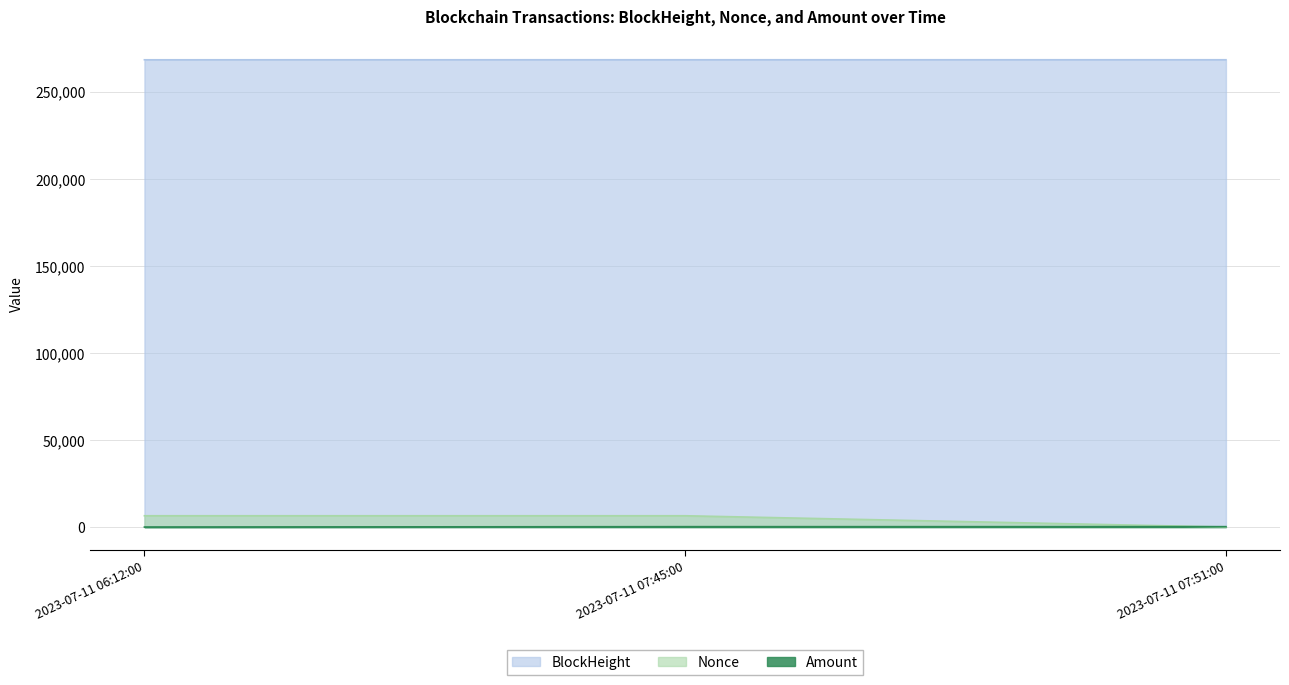

What is the label of the 1st point from the left?

2023-07-11 06:12:00